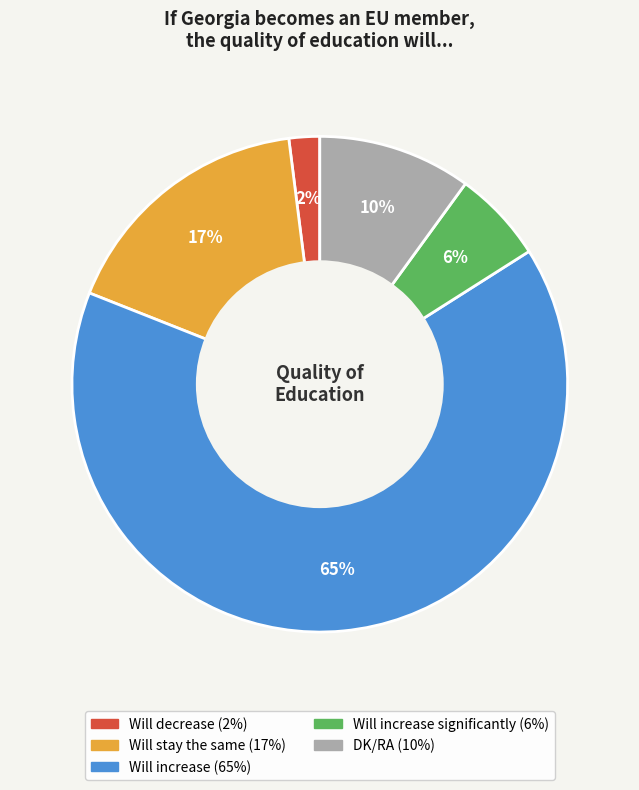

To the nearest percent, what is the difference between the largest and smallest slice percentages?

63%